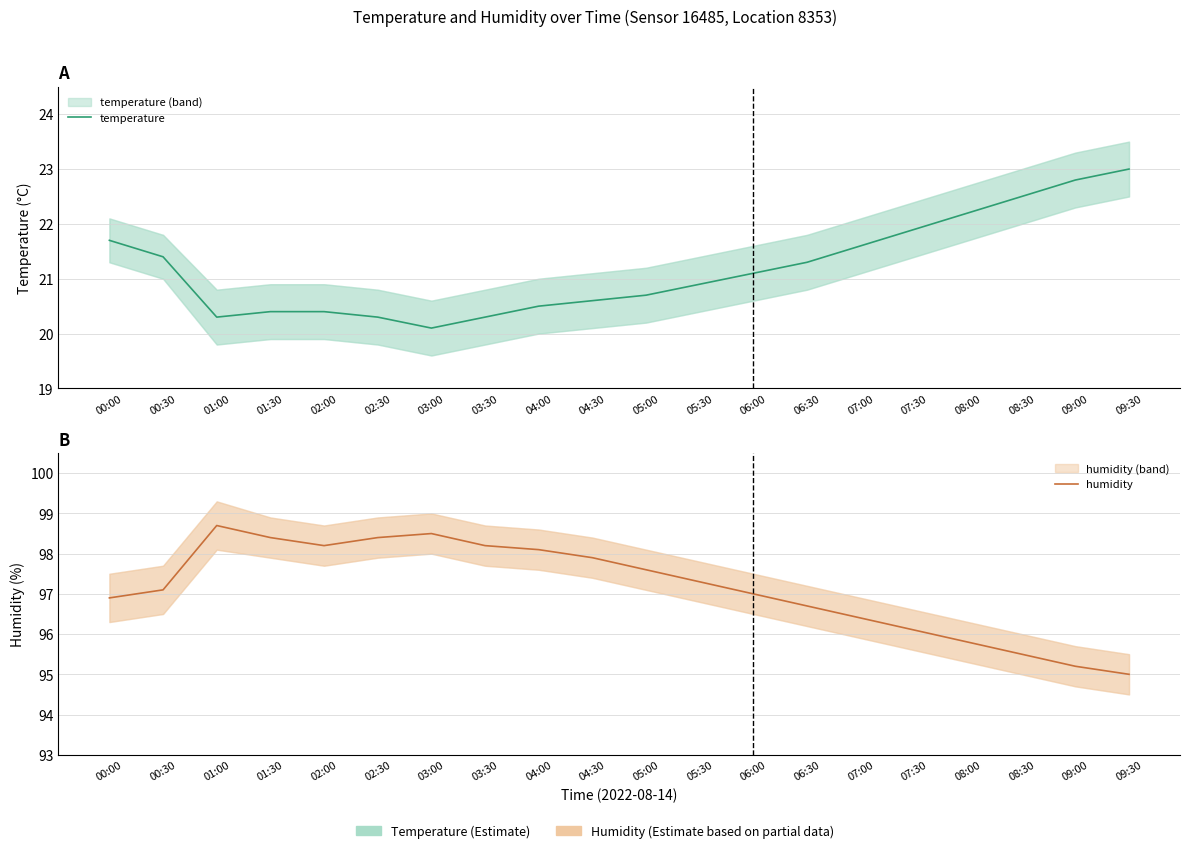

At which label does humidity reach its peak?

01:00